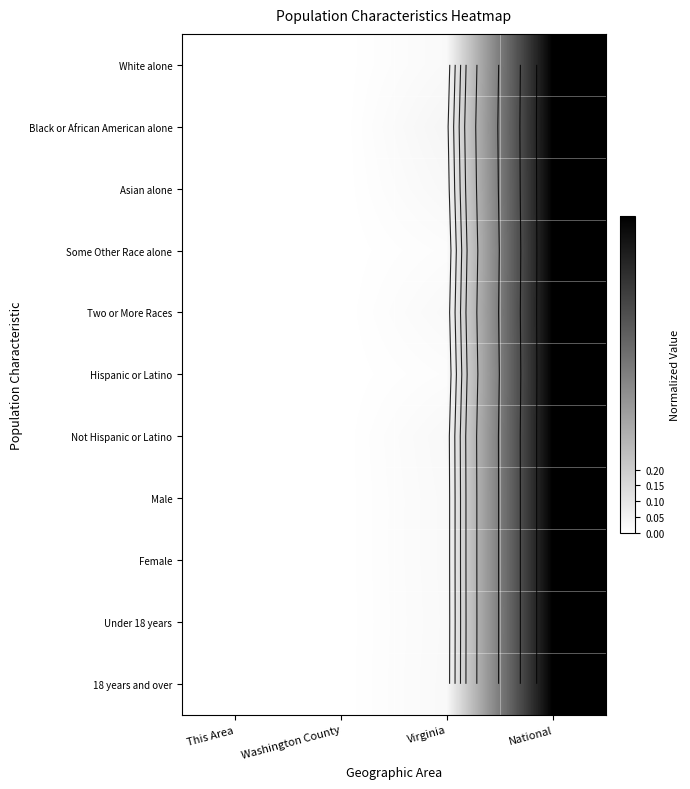

What is the difference between the maximum and minimum values in the Hispanic or Latino series?

1.0